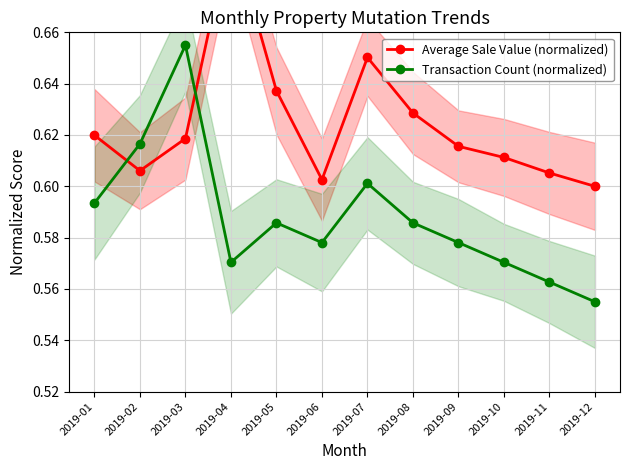

Is it true that Transaction Count (normalized) equals 0.9 at 2019-06?

False